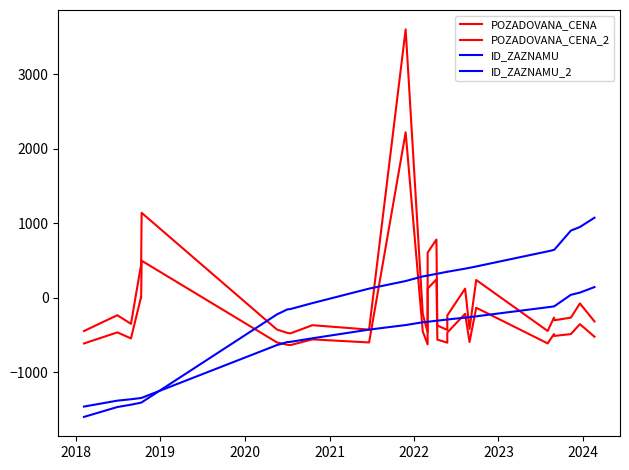

What is the difference between the second highest and second lowest values in the ID_ZAZNAMU_2 series?

1450.3